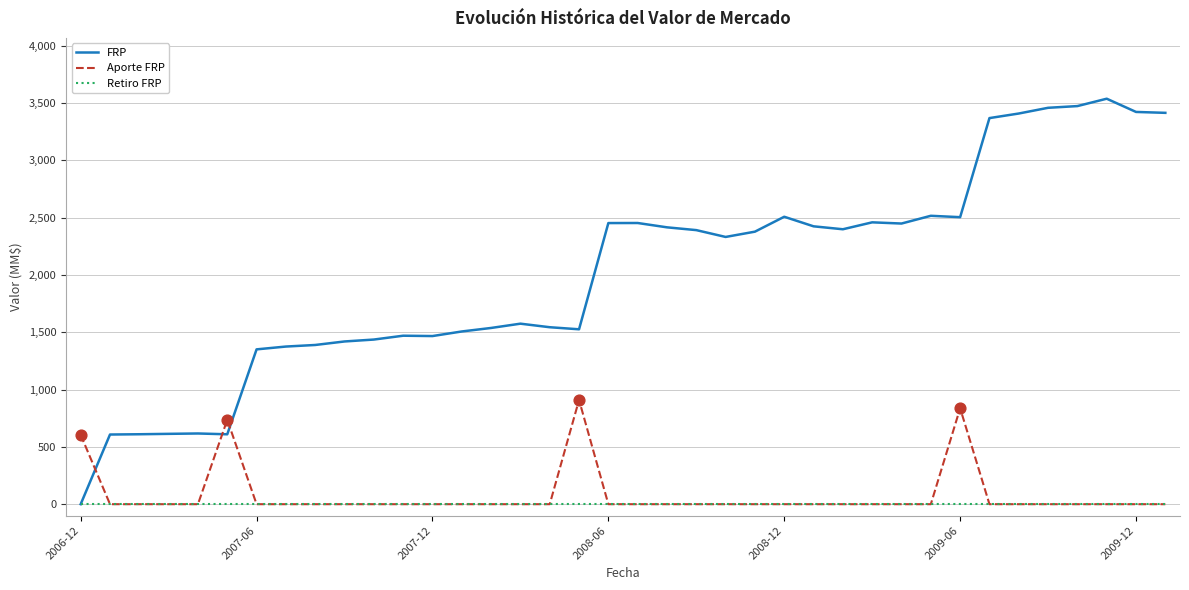

Which series has the largest range (max minus min)?

FRP